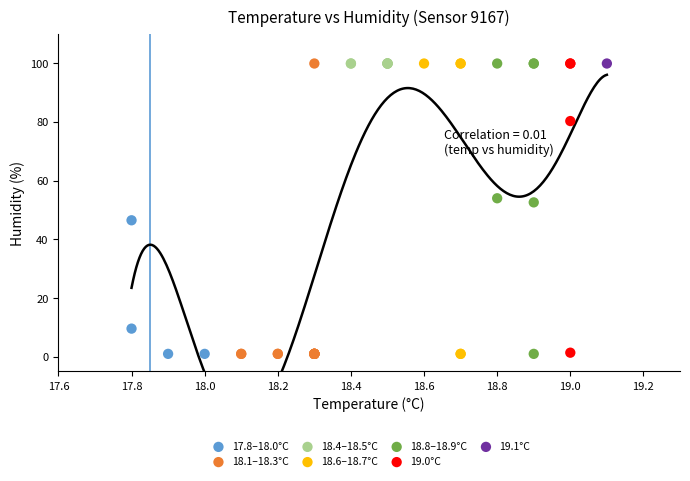

What are all the series names shown in the legend?

17.8–18.0°C, 18.1–18.3°C, 18.4–18.5°C, 18.6–18.7°C, 18.8–18.9°C, 19.0°C, 19.1°C